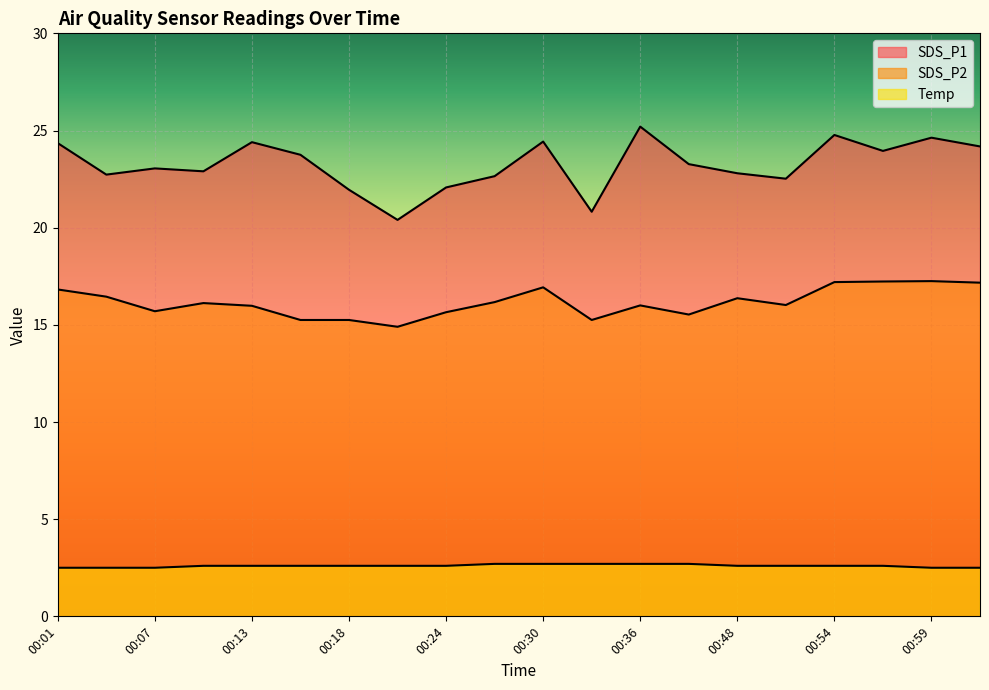

Does the chart display data point markers on the line(s)?

No